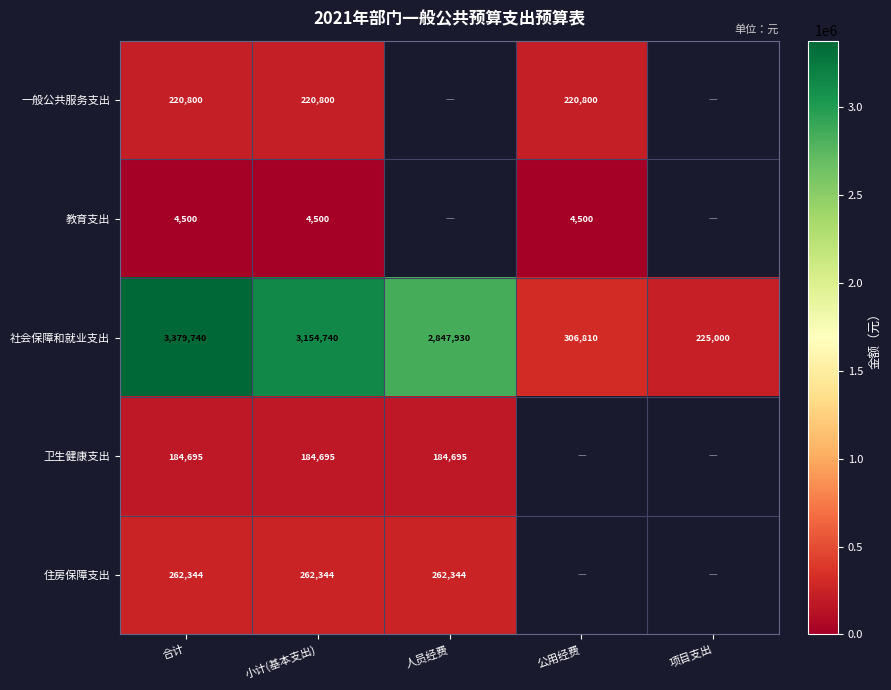

The 住房保障支出 series shows 409931.5 at 人员经费. True or false?

False